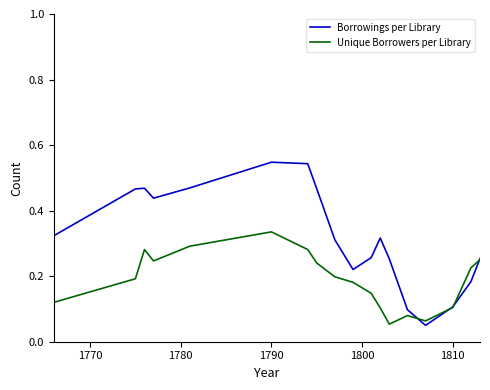

List the series in order of their peak value, highest first.

Borrowings per Library, Unique Borrowers per Library